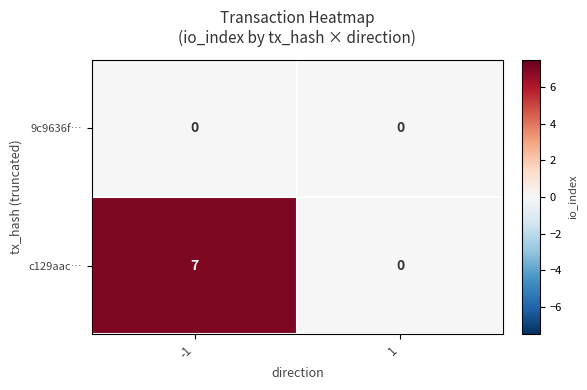

Which series has the widest spread of values?

c129aac…